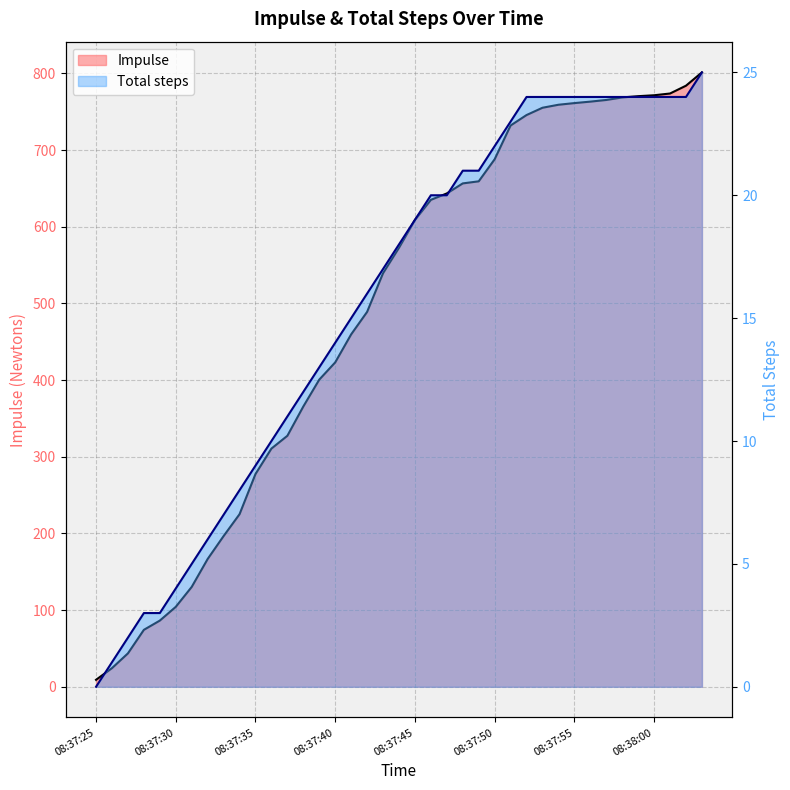

What is the label of the 18th point from the left?

08:37:42